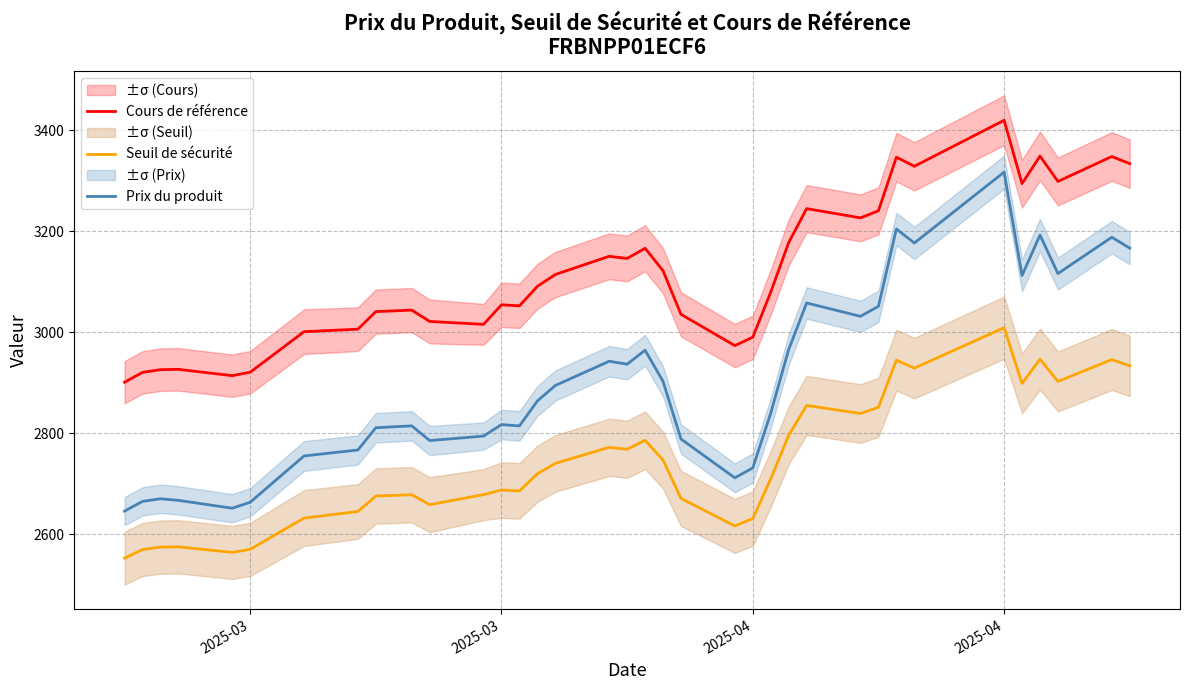

True or false: Cours de référence and Prix du produit intersect in this chart.

False